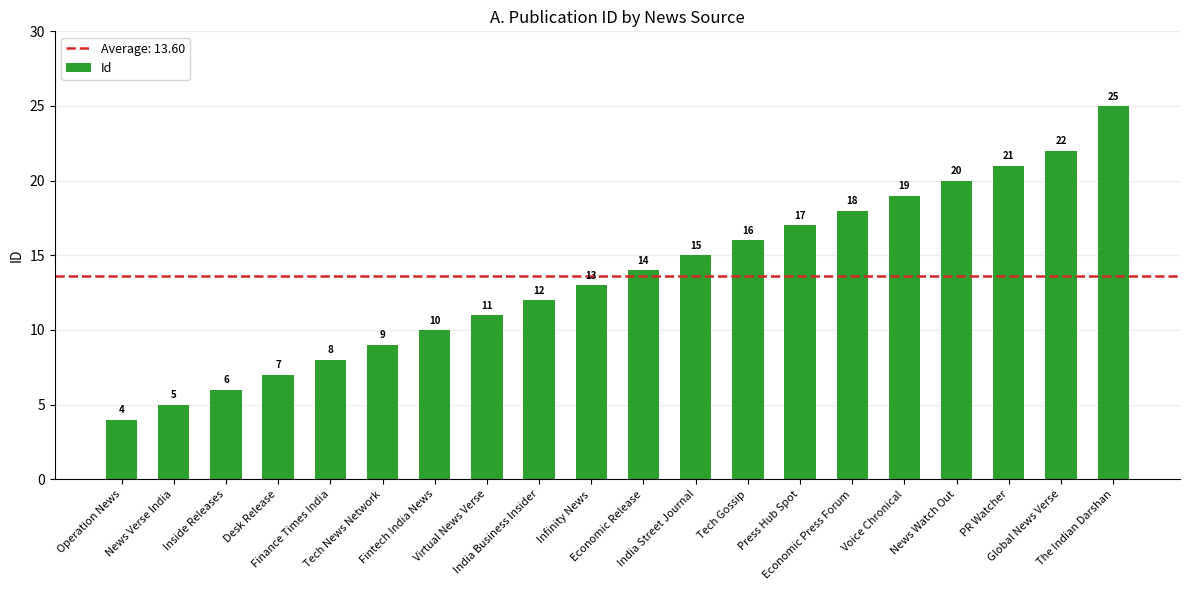

Reading right to left, what are all the values shown in this chart?

The Indian Darshan=25	Global News Verse=22	PR Watcher=21	News Watch Out=20	Voice Chronical=19	Economic Press Forum=18	Press Hub Spot=17	Tech Gossip=16	India Street Journal=15	Economic Release=14	Infinity News=13	India Business Insider=12	Virtual News Verse=11	Fintech India News=10	Tech News Network=9	Finance Times India=8	Desk Release=7	Inside Releases=6	News Verse India=5	Operation News=4